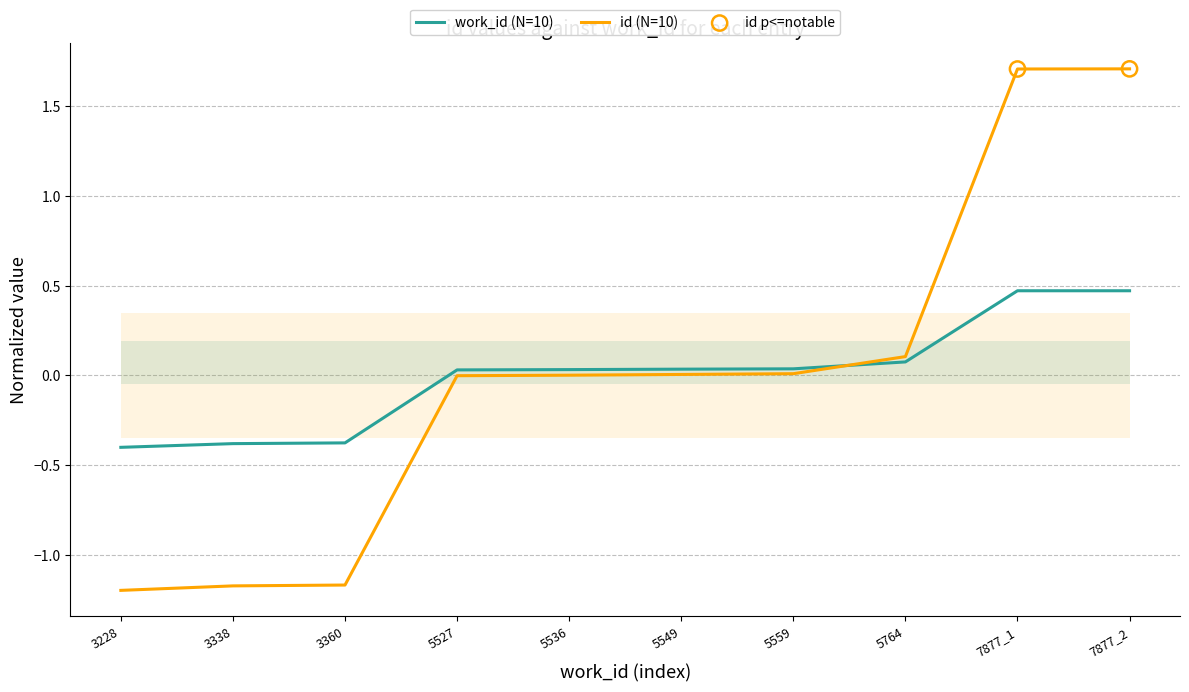

Which series contains the lowest Y value?

id